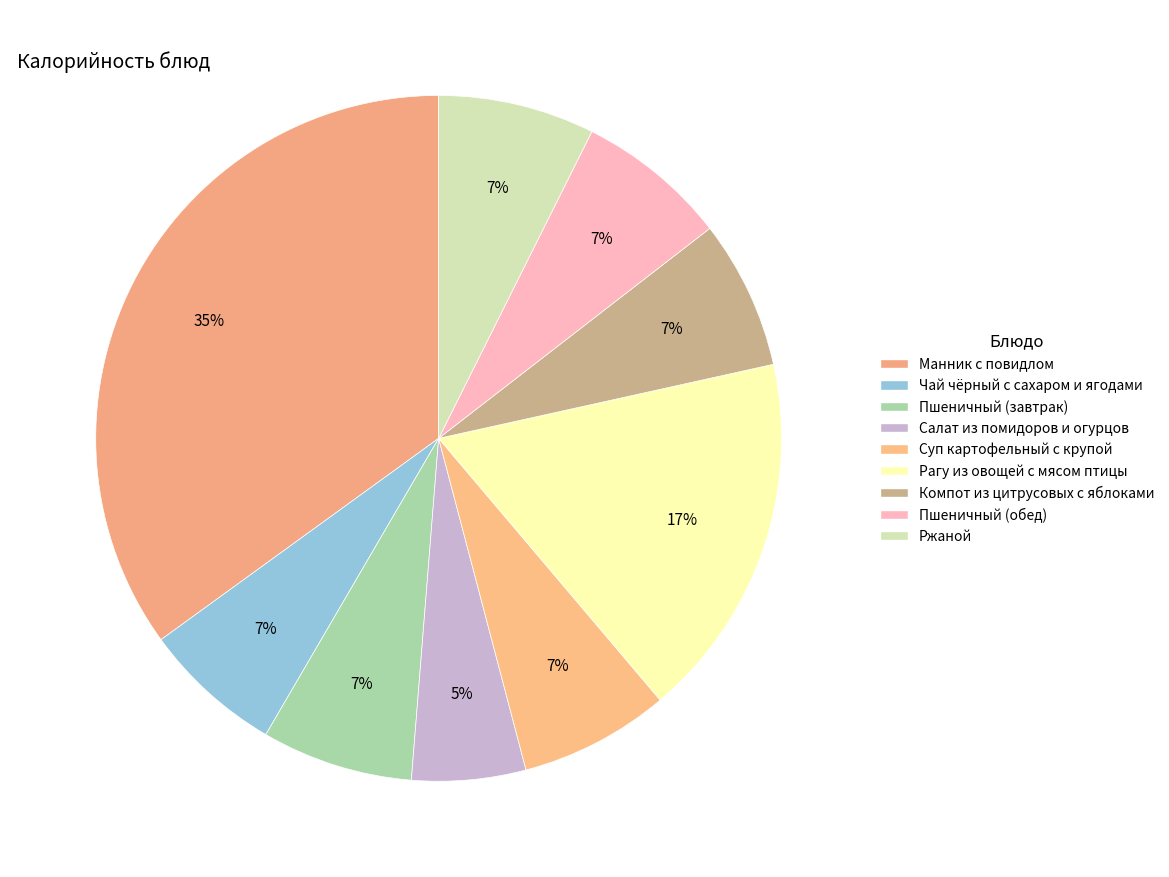

What is the change in value from Салат из помидоров и огурцов to Пшеничный (обед)?

+30